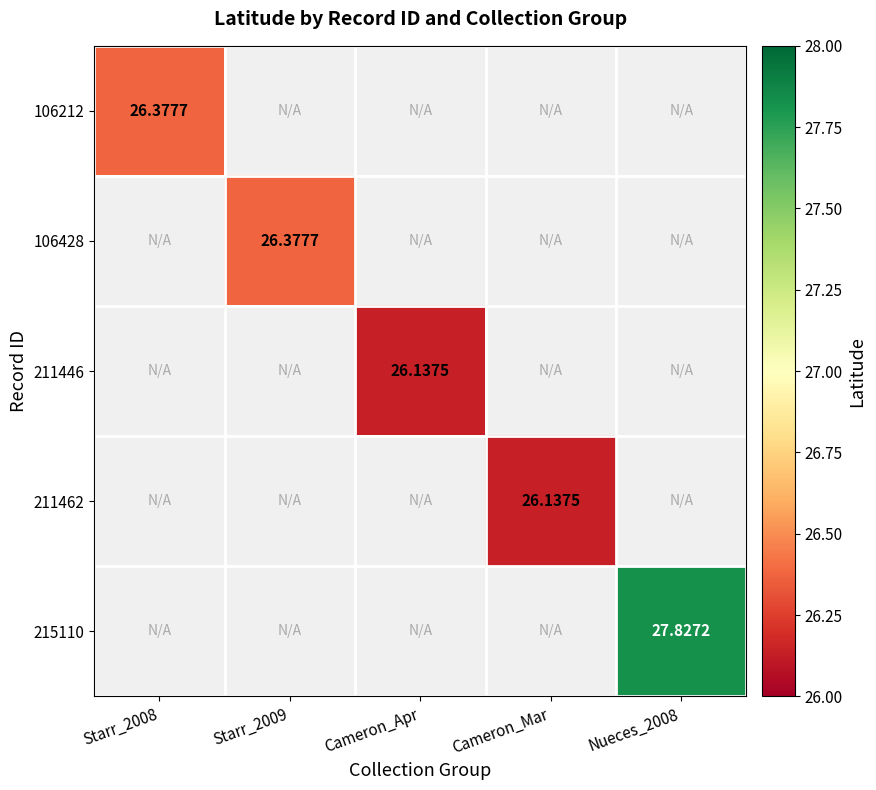

At which label is 106212 closest to 26?

Starr_2008